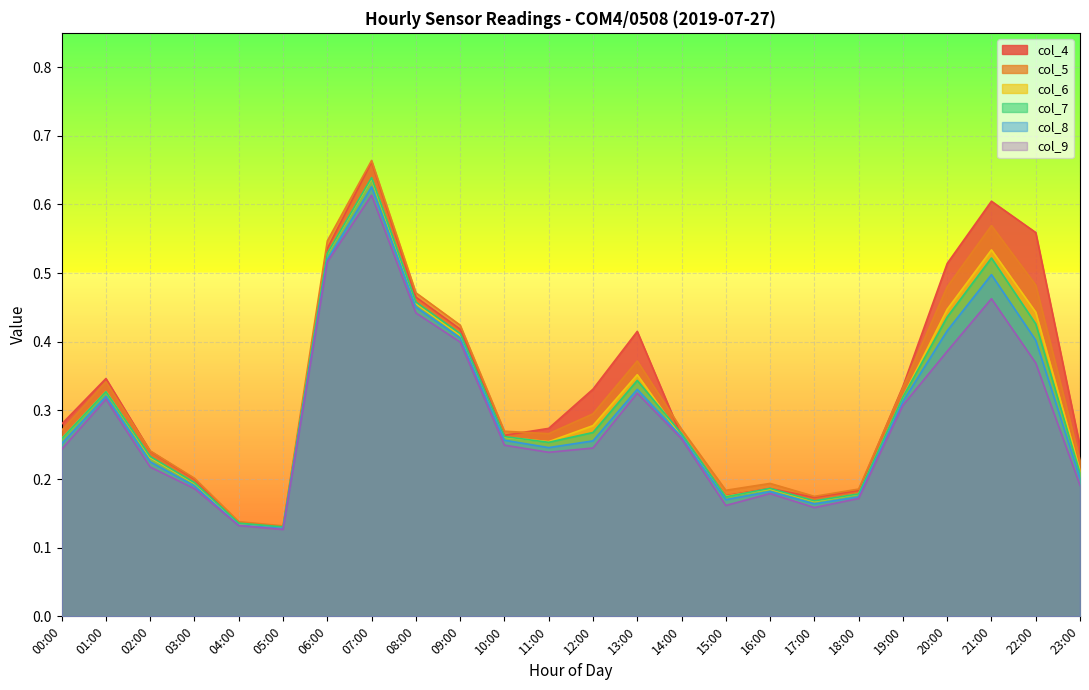

Which category has the lowest value in the col_7 series?

05:00